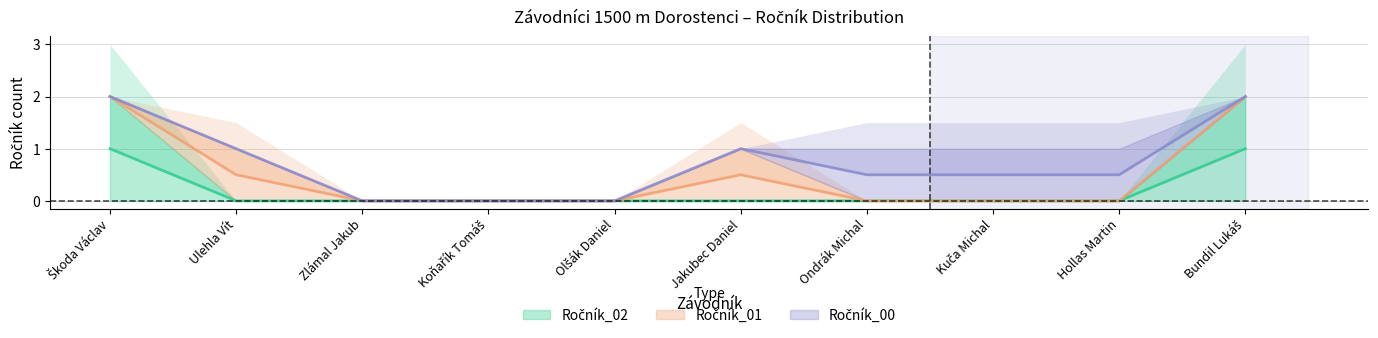

Where do Ročník_00 and Ročník_01 first cross each other?

Jakubec Daniel and Ondrák Michal